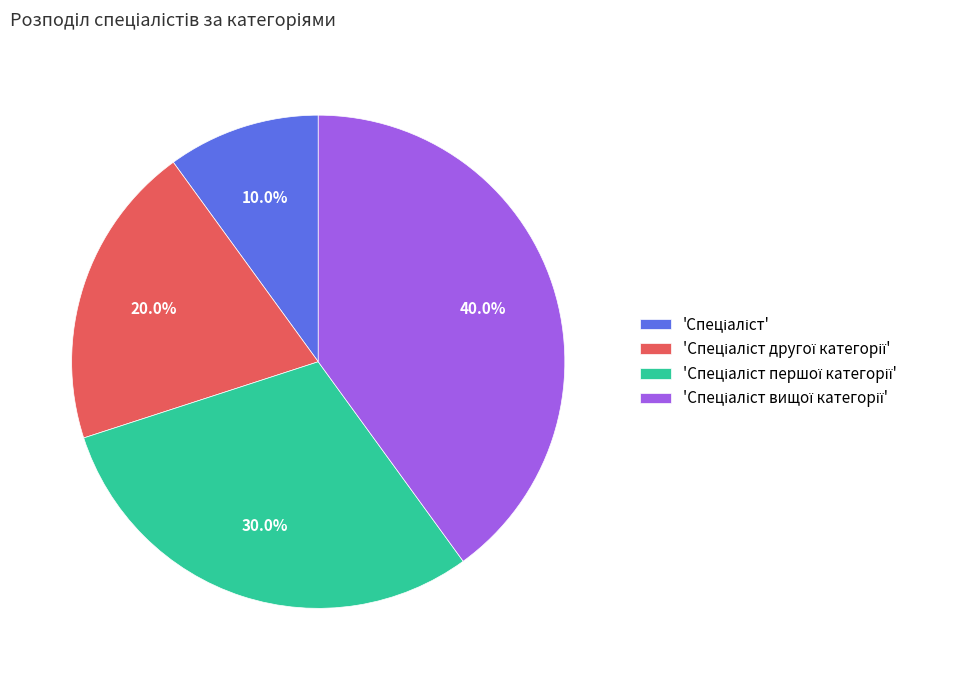

To the nearest percent, what is the average slice percentage?

25%